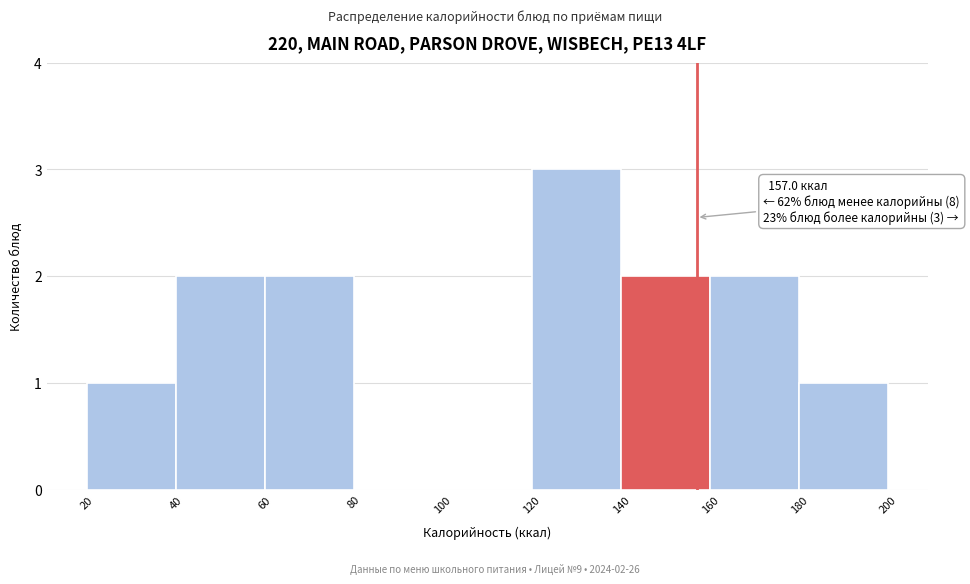

Over which range of the x-axis is the bar tallest?

120 to 140